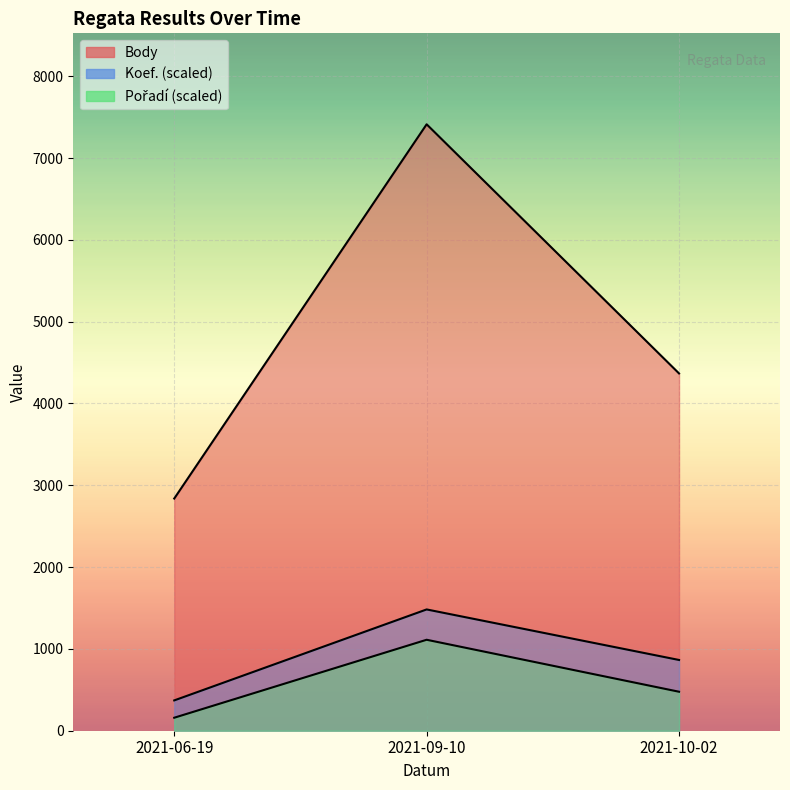

What is the maximum value shown in the chart?

7412.0